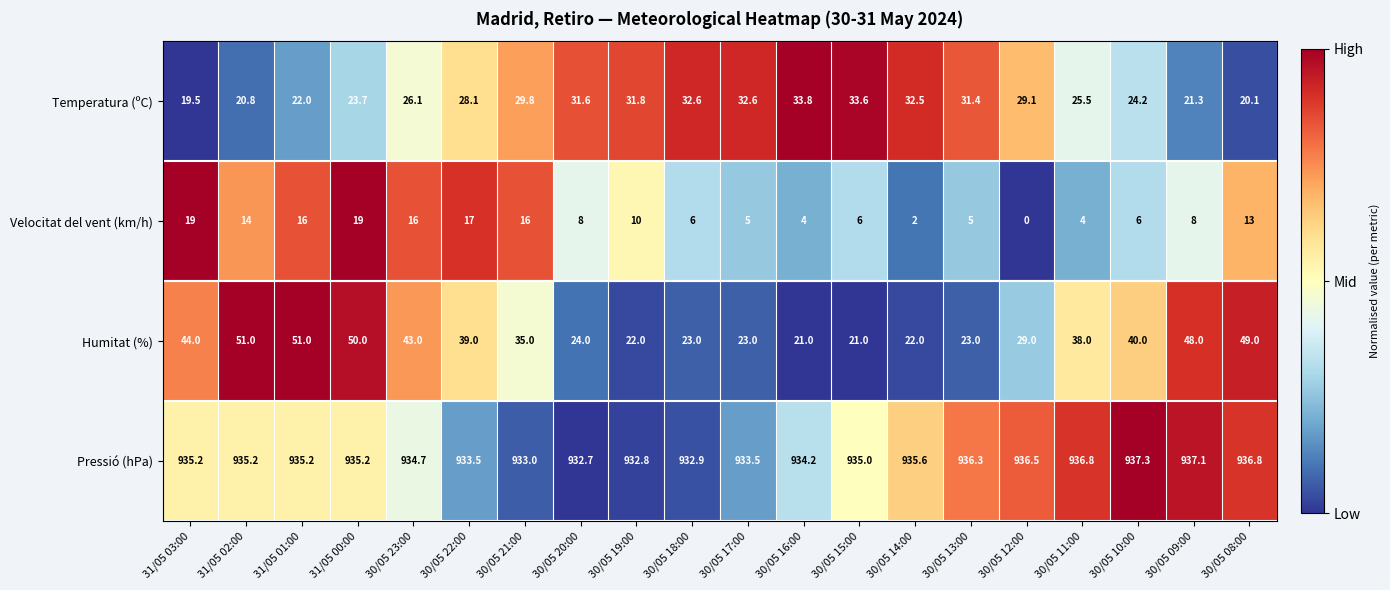

Which series has the largest total across all categories?

Pressió (hPa)